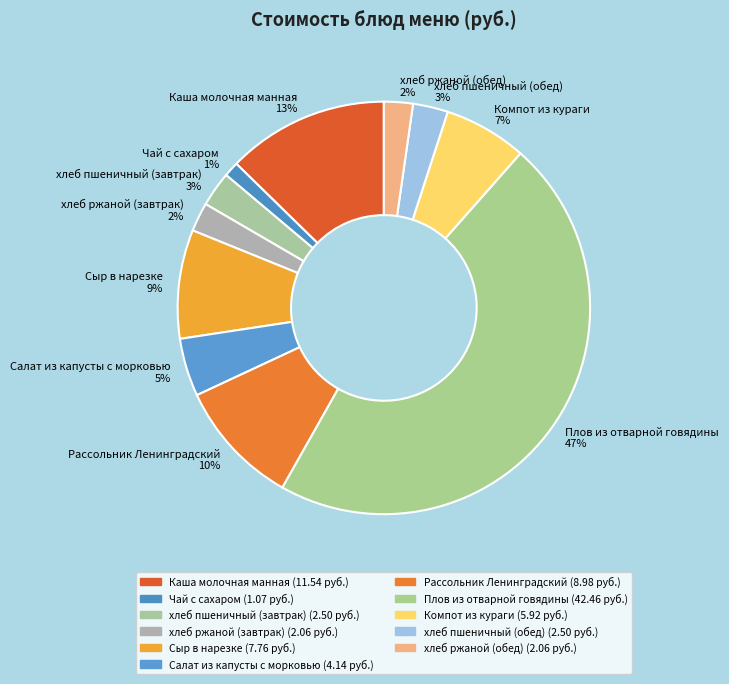

Is it true that хлеб ржаной (завтрак) is 2% of the pie?

True